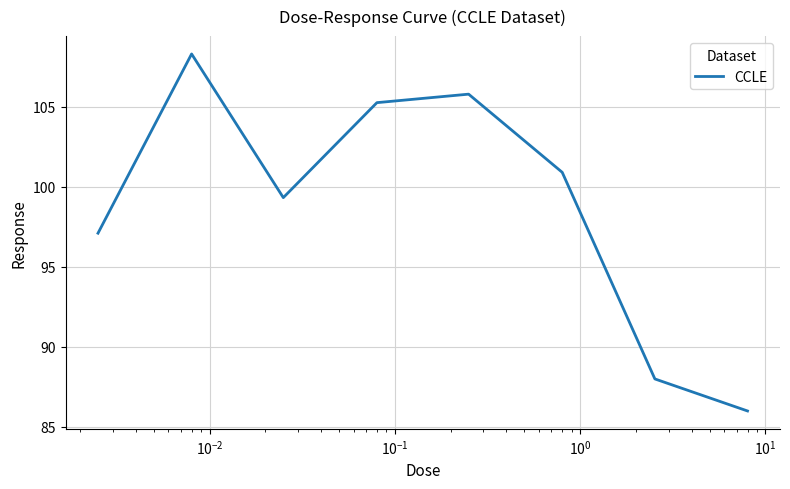

How many interior local peaks (higher than both neighbors) does the data have?

2